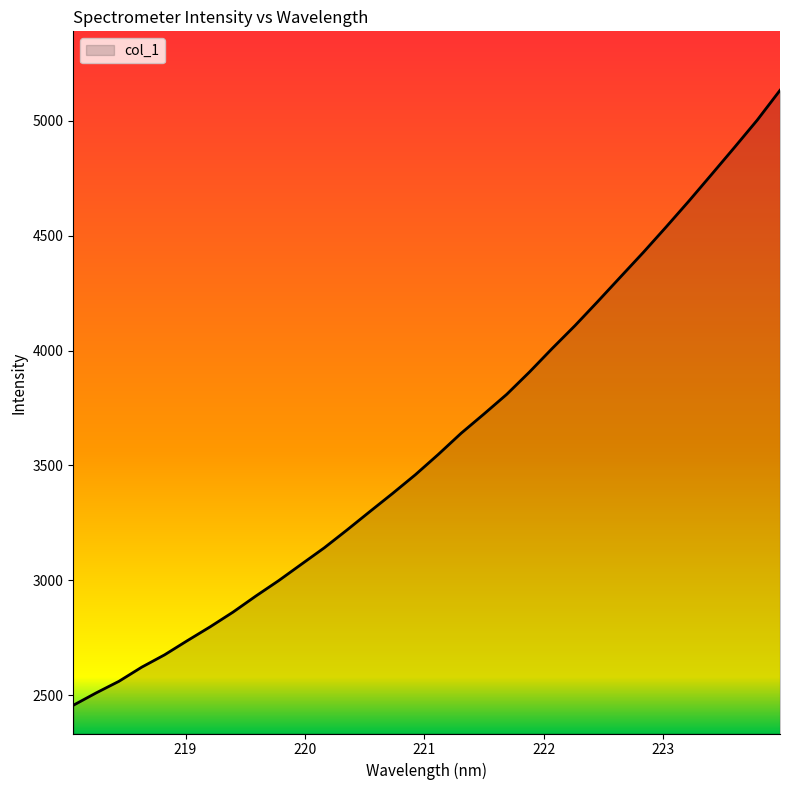

What is the minimum value shown in the chart?

2456.4